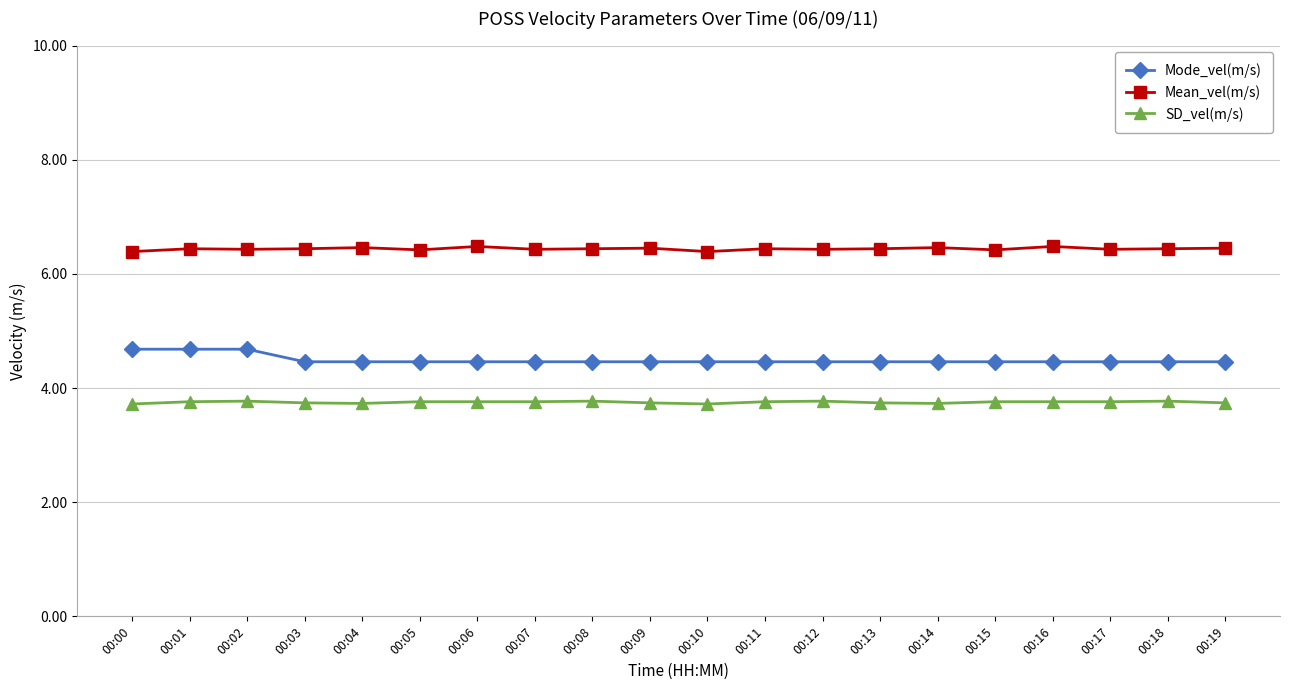

What are all the series names shown in the legend?

Mode_vel(m/s), Mean_vel(m/s), SD_vel(m/s)